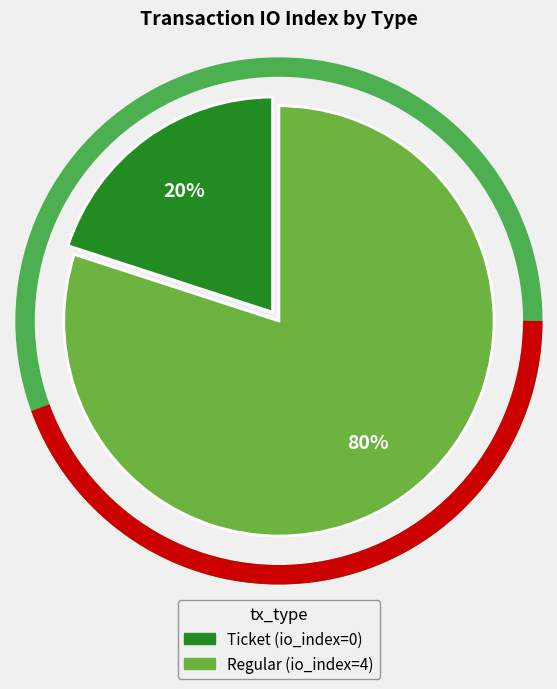

To the nearest percent, what percentage of the pie is Regular (io_index=4)?

80%